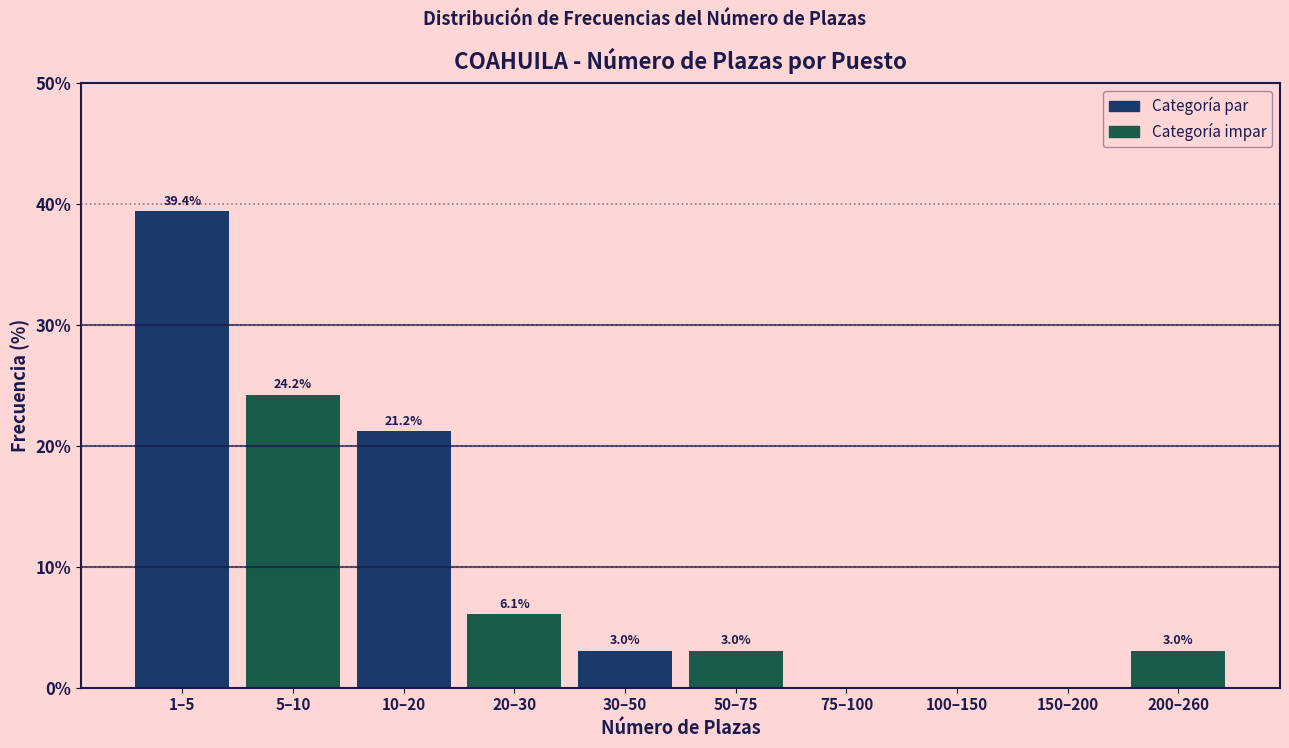

Reading right to left, extract all data points from this chart.

200–260=3.0	150–200=0.0	100–150=0.0	75–100=0.0	50–75=3.0	30–50=3.0	20–30=6.1	10–20=21.2	5–10=24.2	1–5=39.4